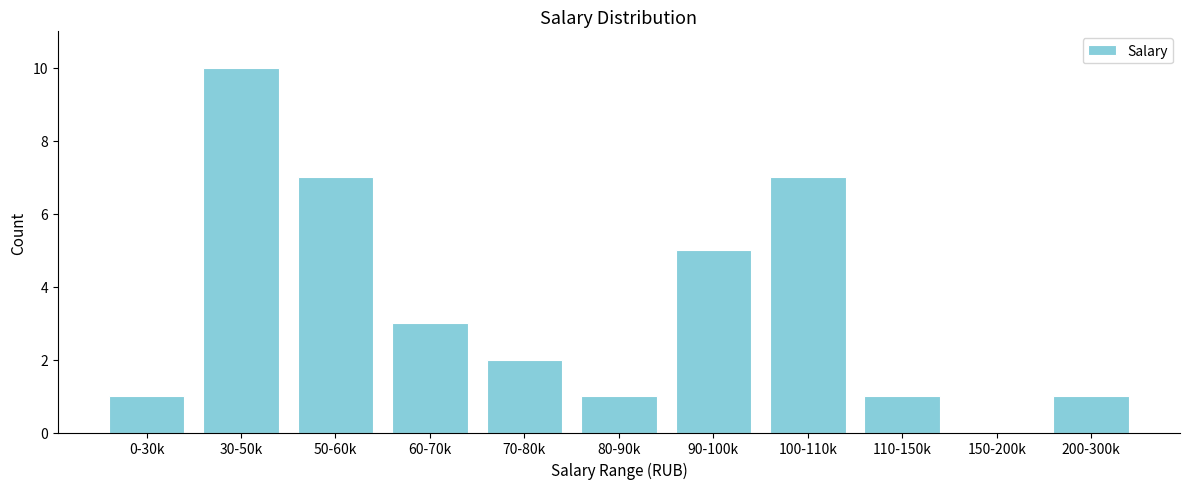

Reading left to right, what are all the values shown in this chart?

0-30k=1	30-50k=10	50-60k=7	60-70k=3	70-80k=2	80-90k=1	90-100k=5	100-110k=7	110-150k=1	150-200k=0	200-300k=1